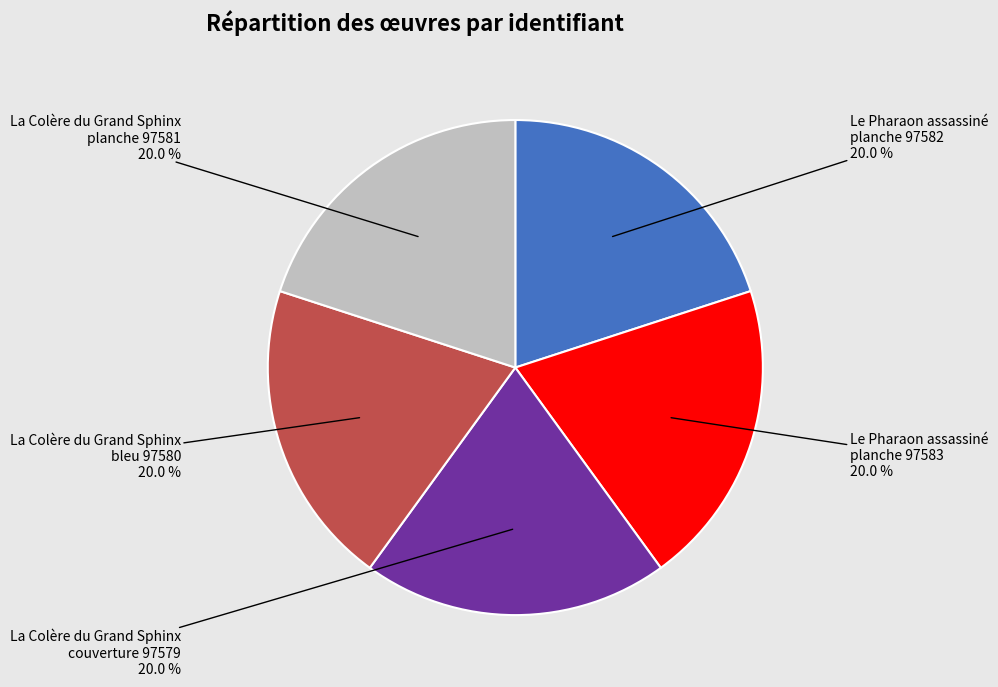

Is there any slice that represents more than half of the pie?

No